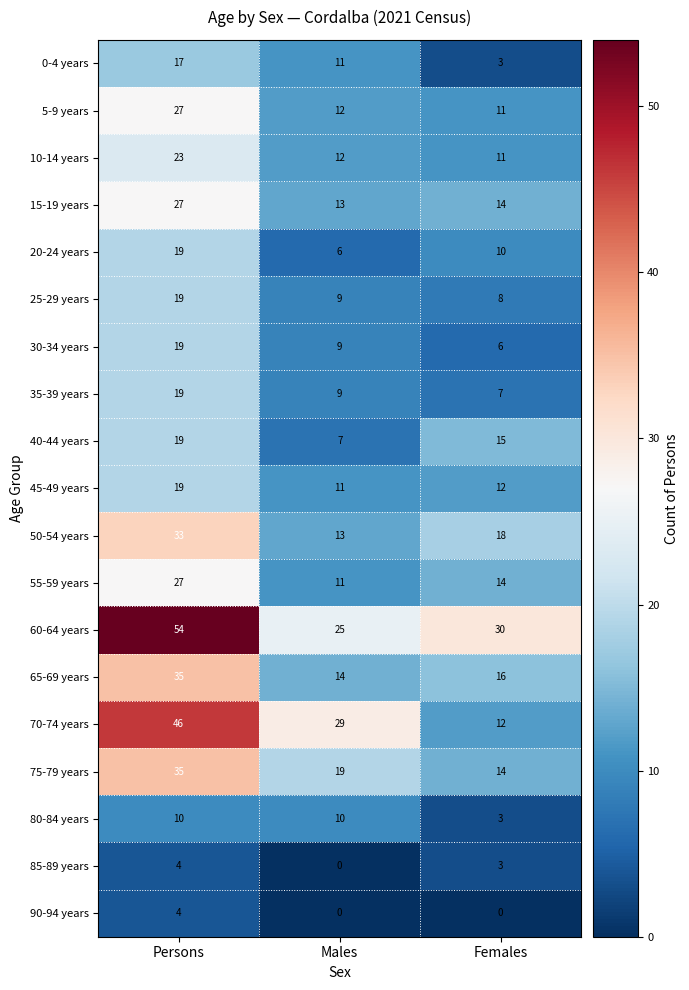

The 5-9 years series shows 17 at Females. True or false?

False